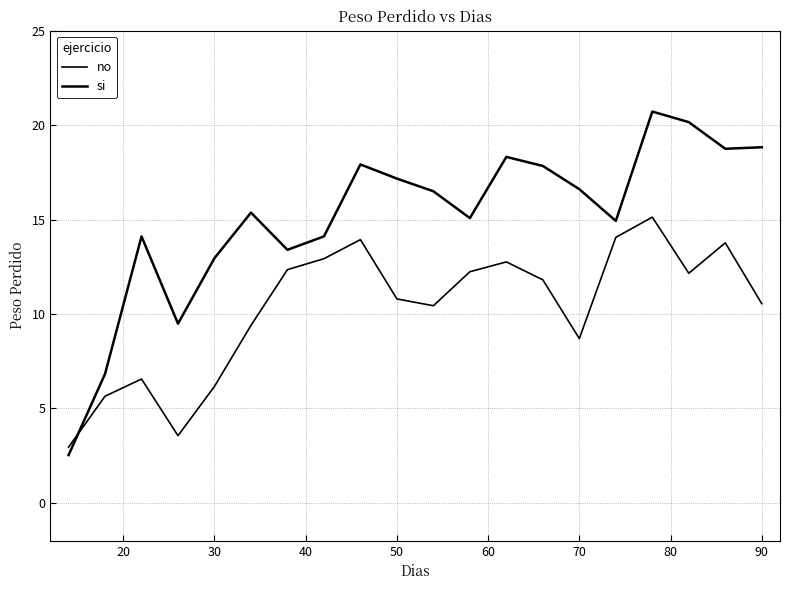

How many lines are shown in the chart?

2